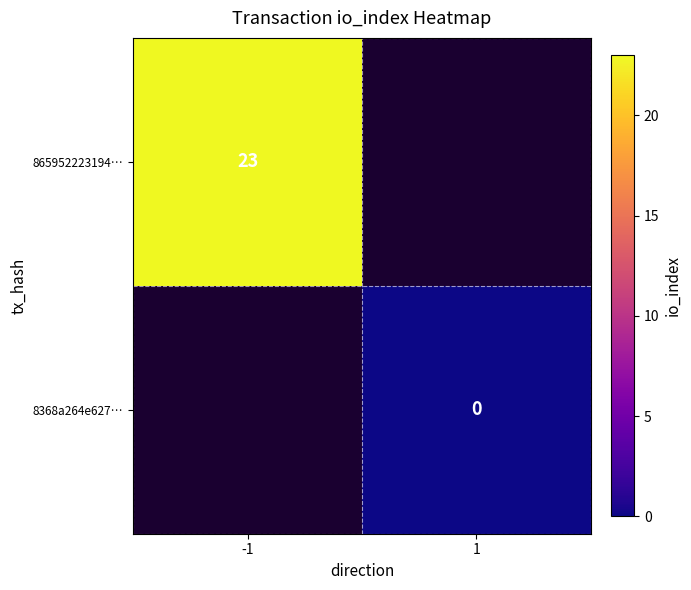

The 865952223194… series shows 23 at -1. True or false?

True